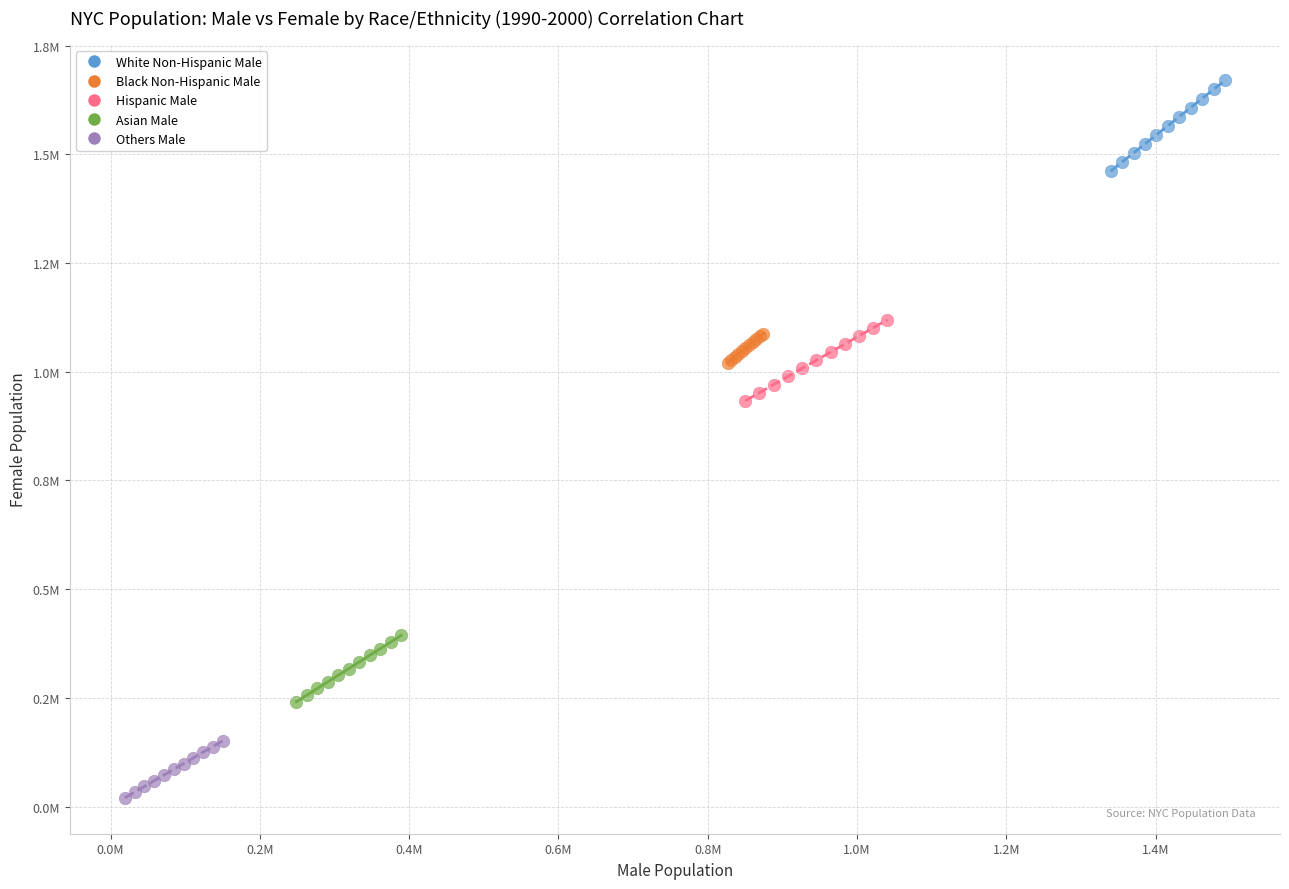

Which series contains the highest Y value?

White Non-Hispanic Male